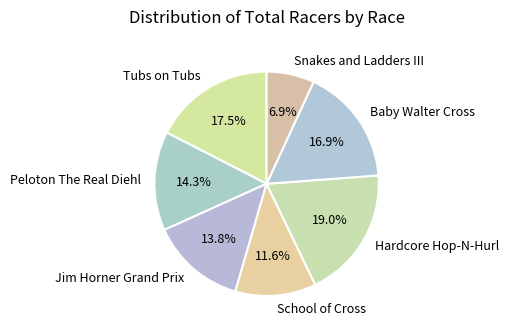

True or false: Peloton The Real Diehl accounts for 1% of the total.

False